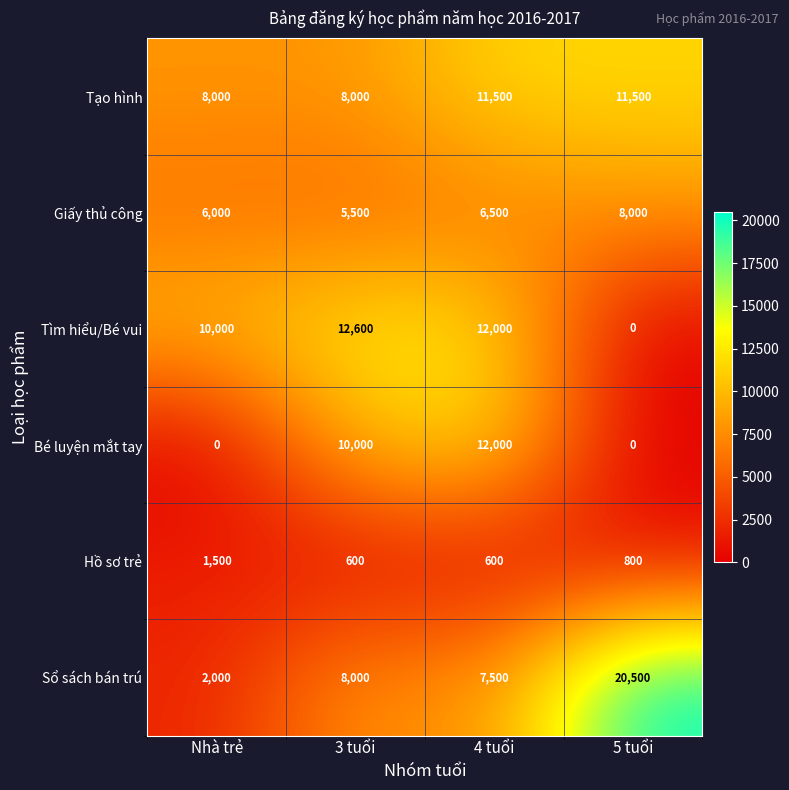

Rank the series by their maximum value, from lowest to highest.

Hồ sơ trẻ, Giấy thủ công, Tạo hình, Bé luyện mắt tay, Tìm hiểu/Bé vui, Sổ sách bán trú